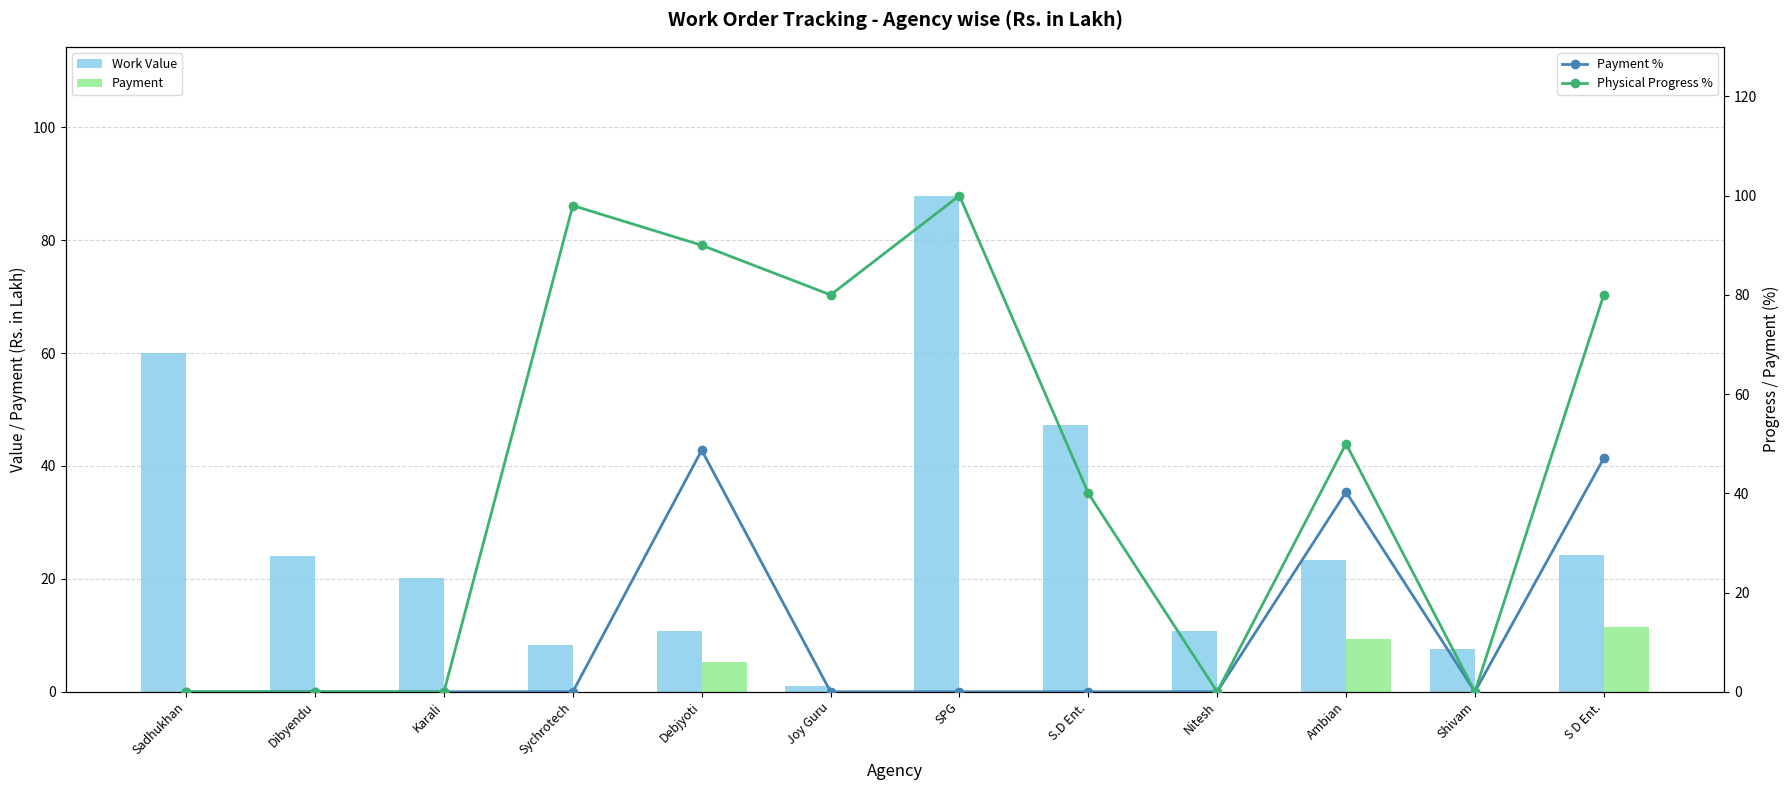

What is the maximum value shown in the chart?

100.0